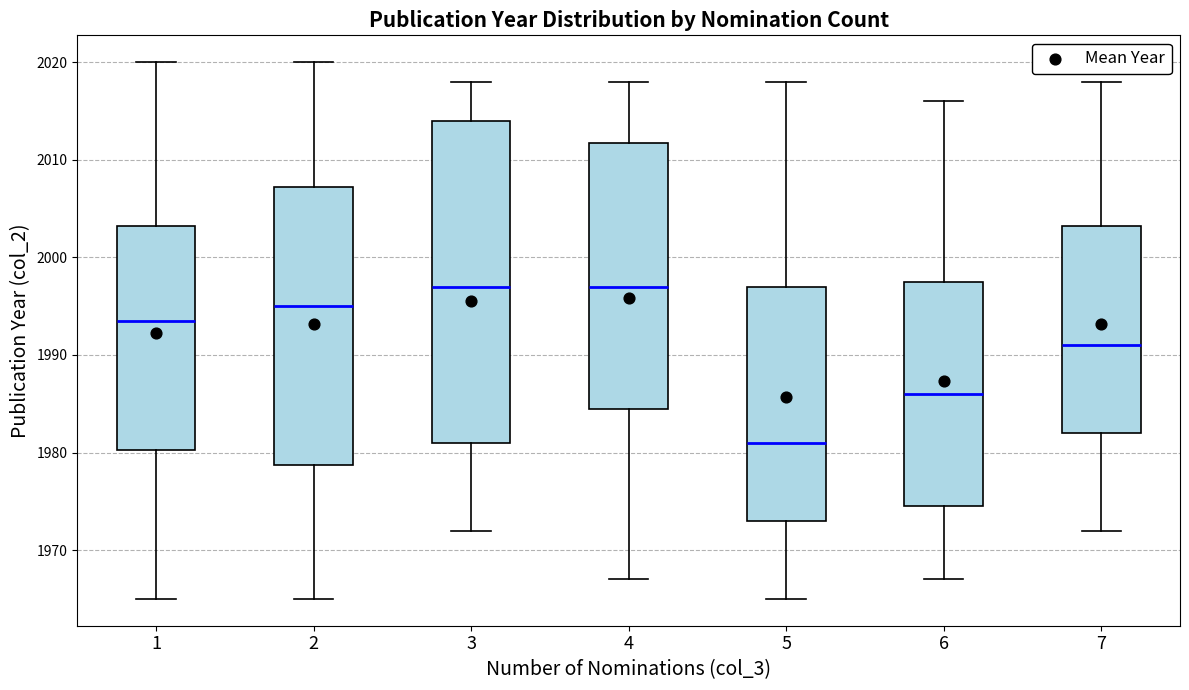

Where does the median line of the box at x = 4 sit on the y-axis? The values are not printed on the chart, so give them approximately, as read against the axis.

1997